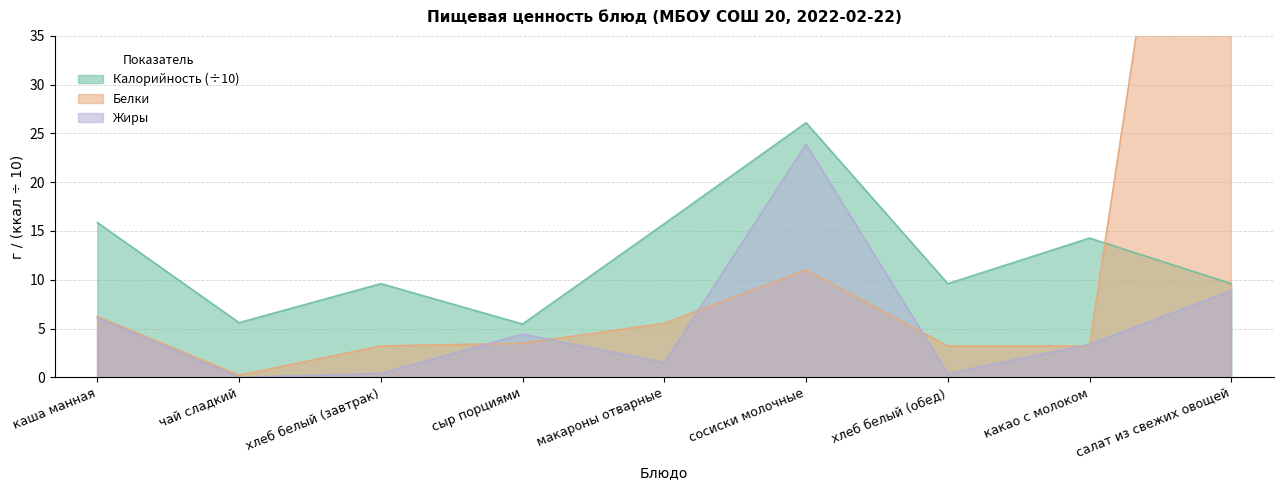

At how many categories does at least one series exceed 26?

2